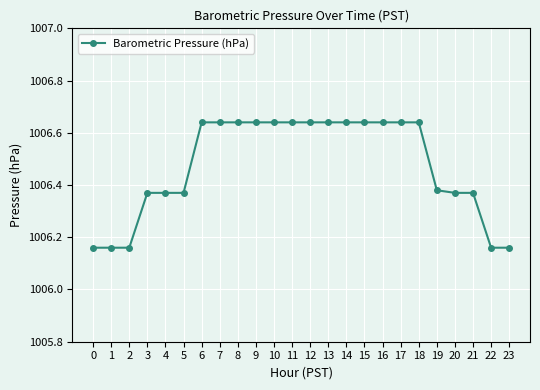

Count the number of data series in this chart.

1